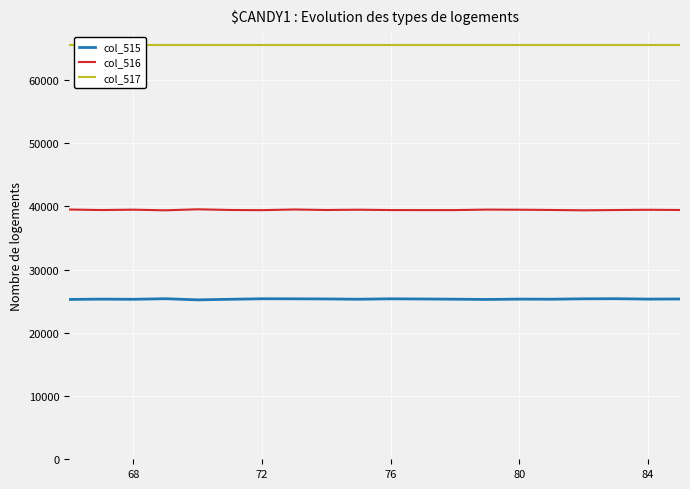

What are all the series names shown in the legend?

col_515, col_516, col_517